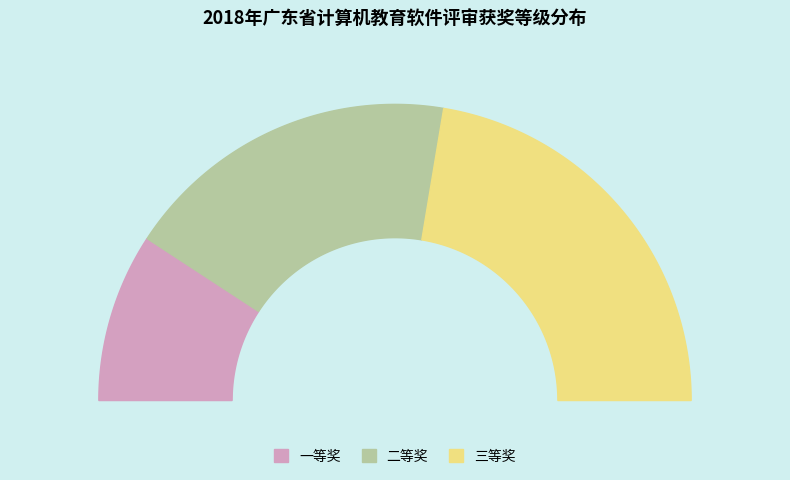

The 一等奖 slice represents 18% of the pie. True or false?

True